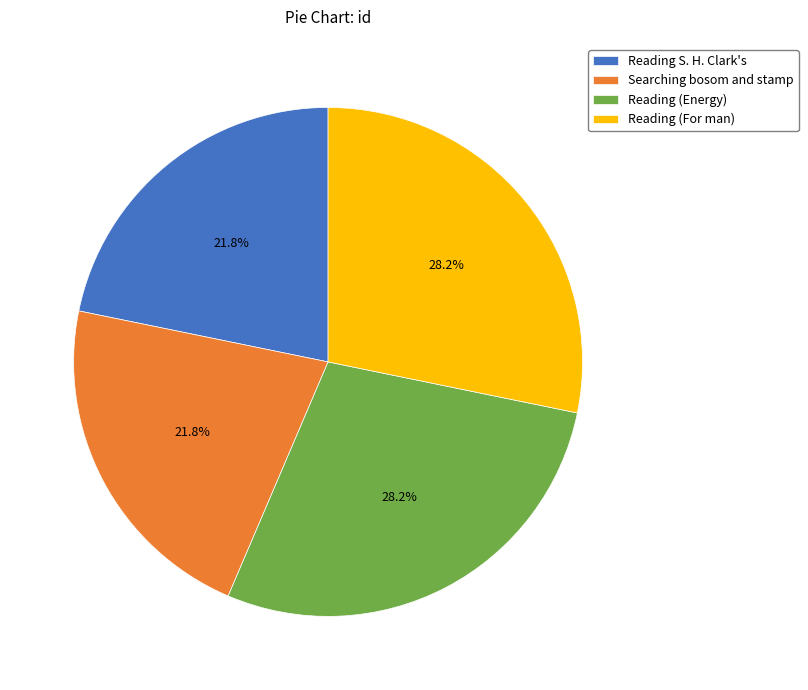

True or false: Searching bosom and stamp accounts for 29% of the total.

False